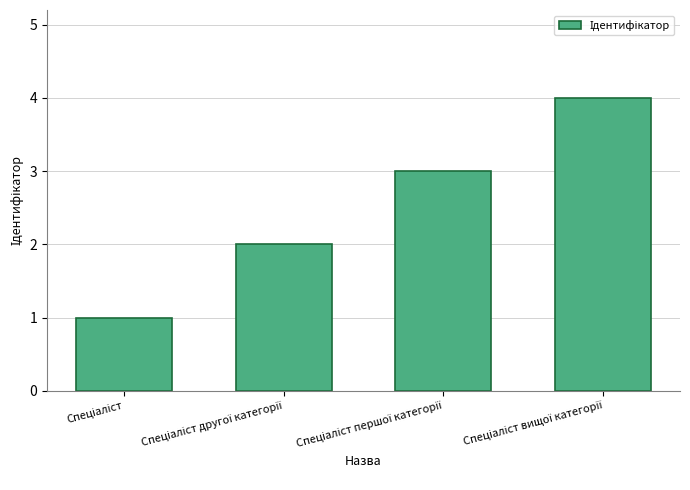

What is the greatest value displayed?

4